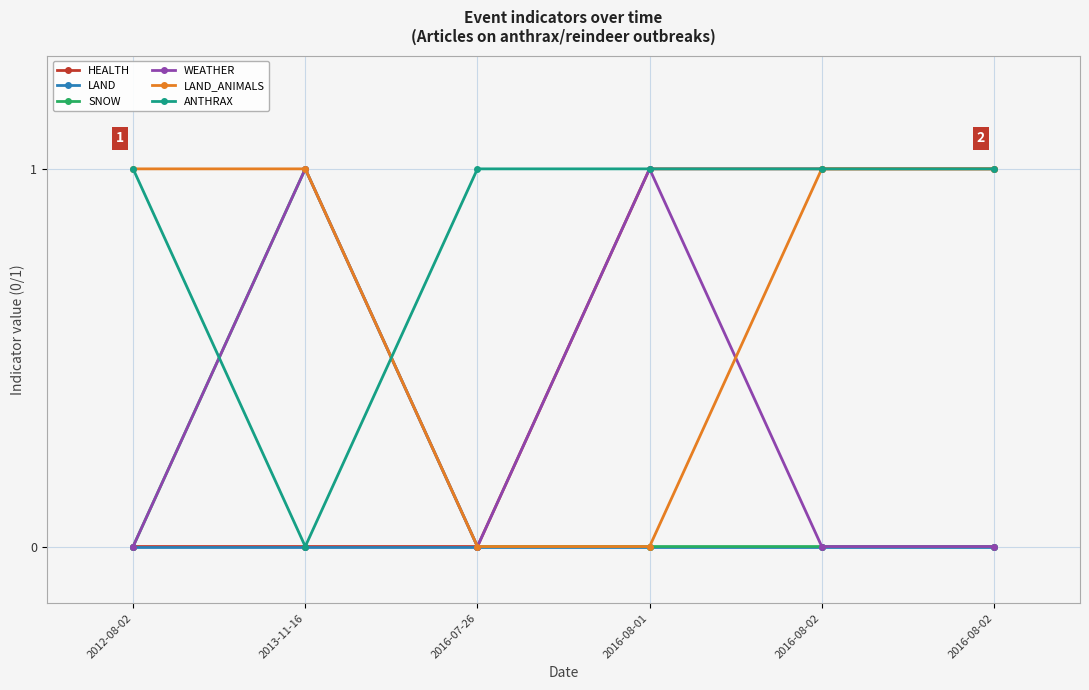

How many data points does each series have?

6